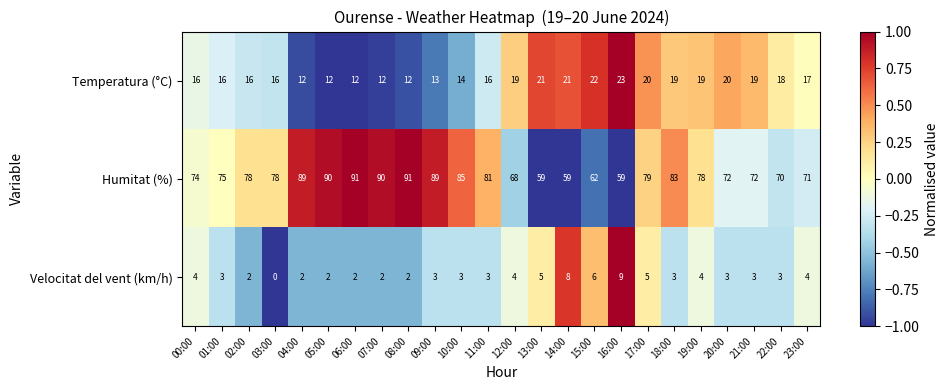

How many values in Velocitat del vent (km/h) are above zero?

23